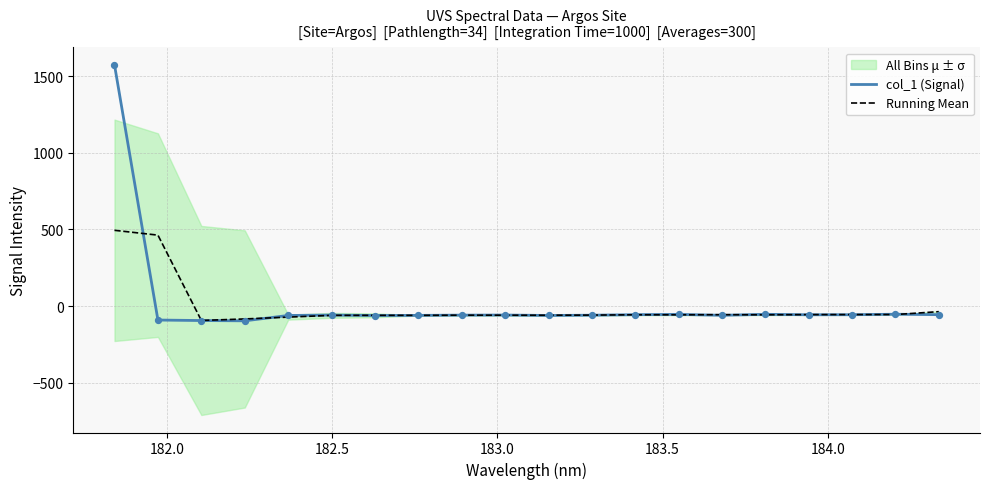

What is the lowest value of the col_1 (Signal) series?

-96.3